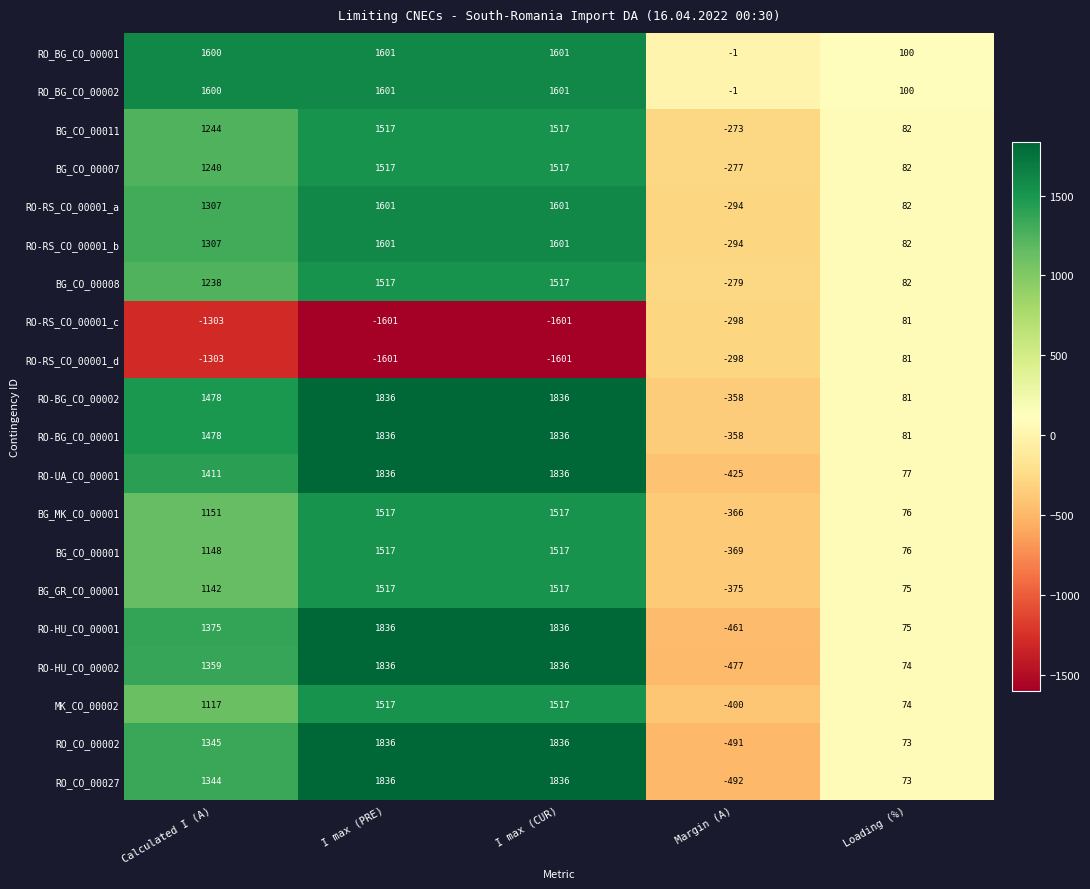

Which category has the highest value in the RO-RS_CO_00001_d series?

Loading (%)